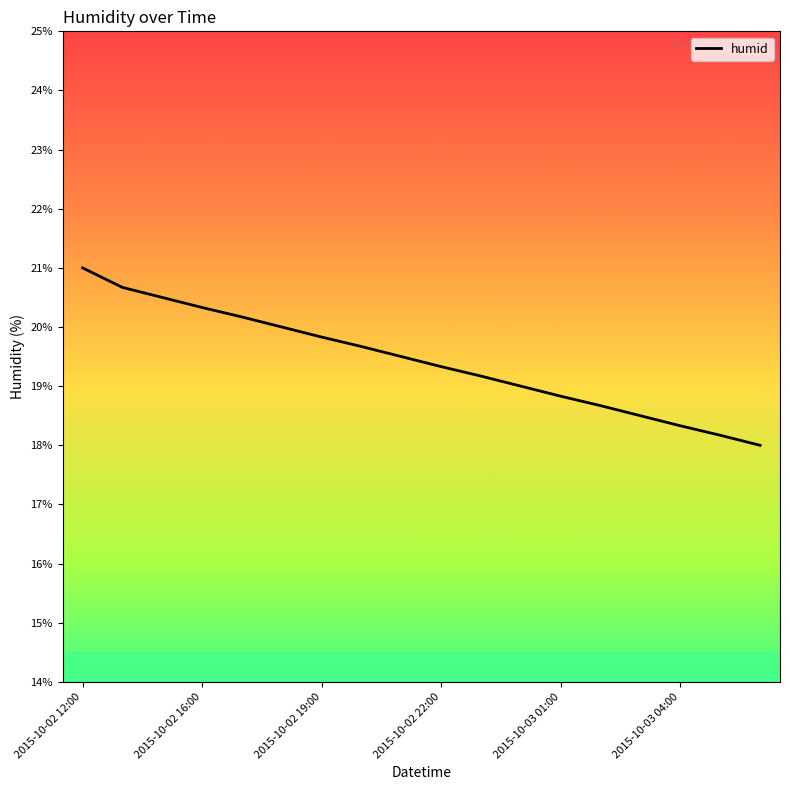

What is the average value?

19.4